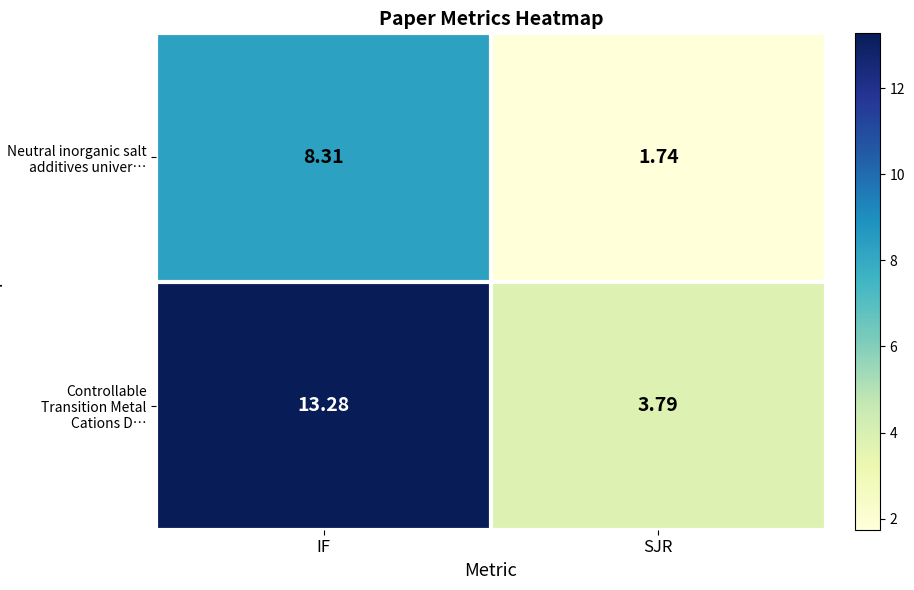

Which label corresponds to the smallest value in the chart?

SJR